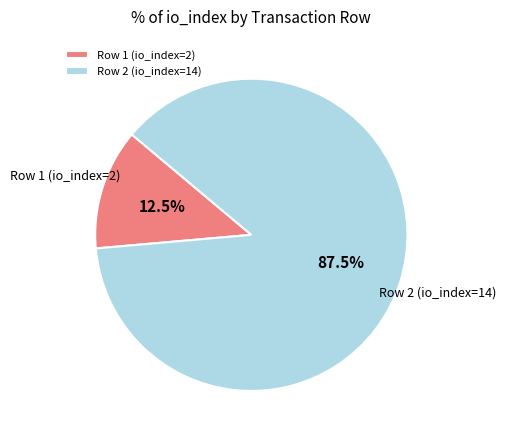

To the nearest percent, what is the average slice percentage?

50%